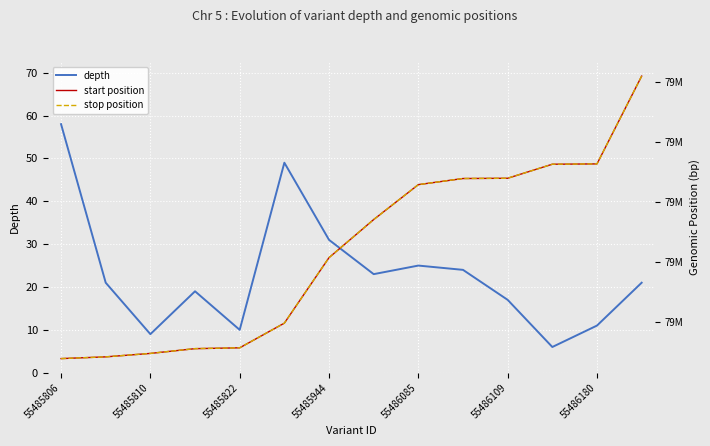

Which category has the highest value in the depth series?

55485806